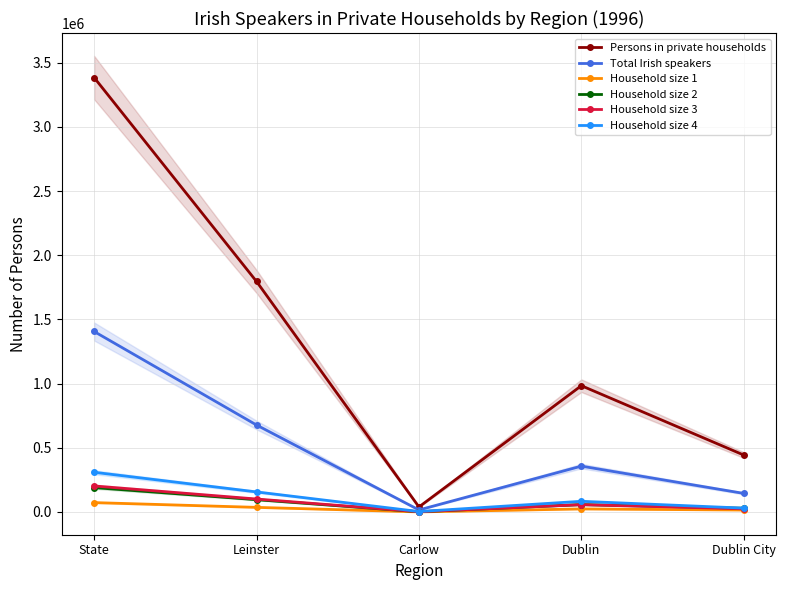

Rank the series at Dublin City from highest to lowest value.

Persons in private households, Total Irish speakers, Household size 4, Household size 2, Household size 3, Household size 1